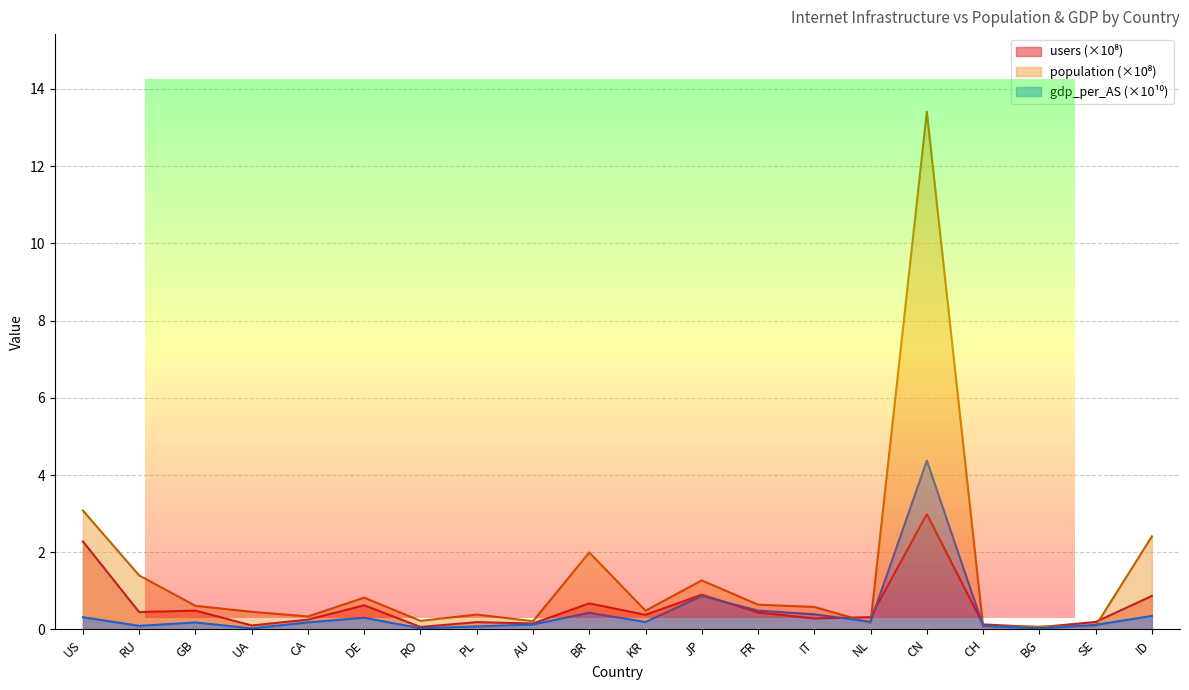

What is the difference between the maximum and second lowest values in the users series?

2.9